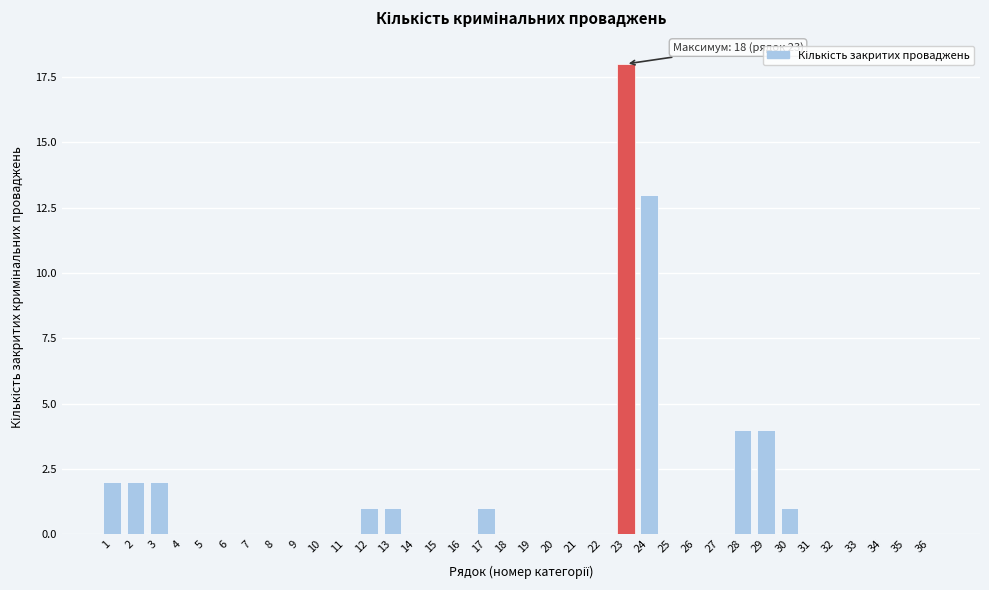

What is the change in value from 29 to 35?

-4